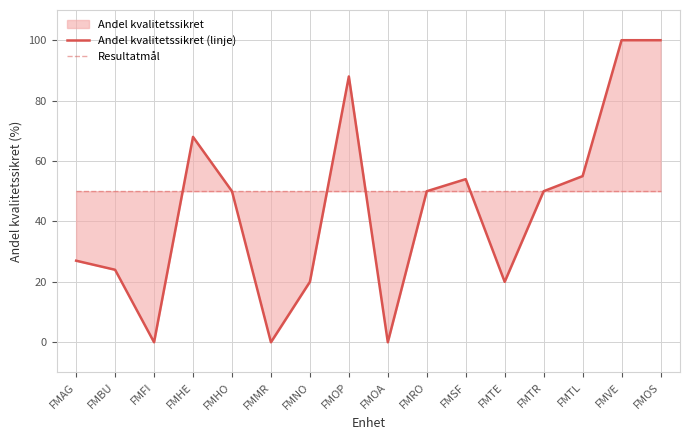

List the labels in order of Resultatmål value, smallest first.

FMAG, FMBU, FMFI, FMHE, FMHO, FMMR, FMNO, FMOP, FMOA, FMRO, FMSF, FMTE, FMTR, FMTL, FMVE, FMOS